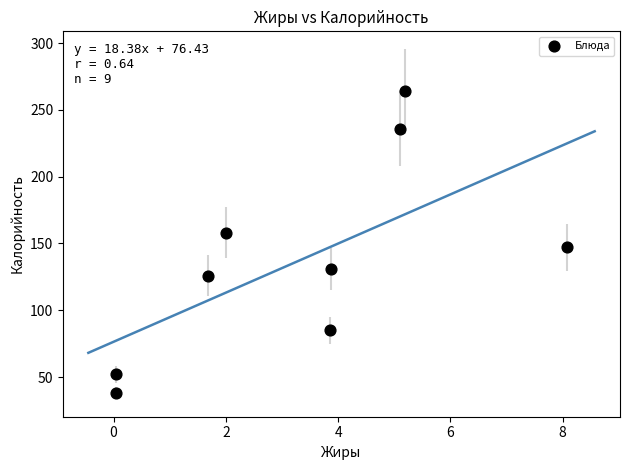

What is the average Y value?

137